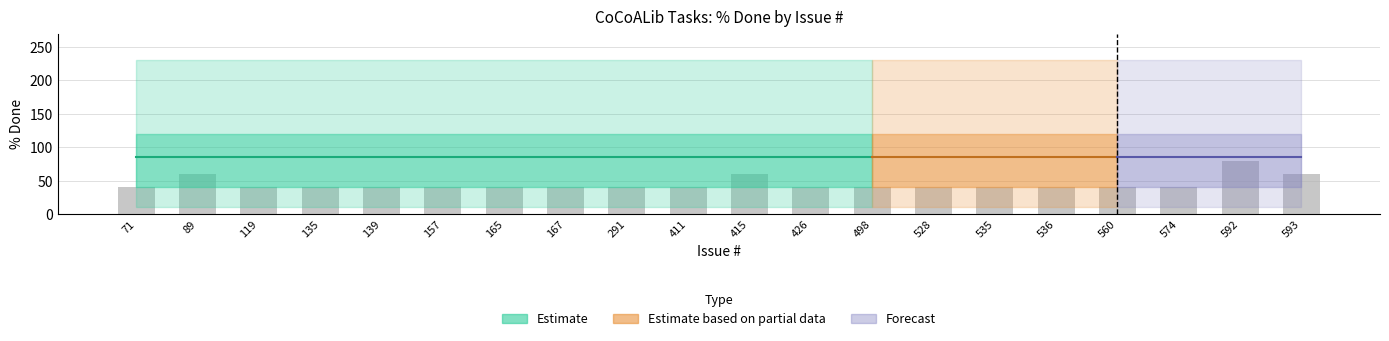

How many data points are above 40?

4